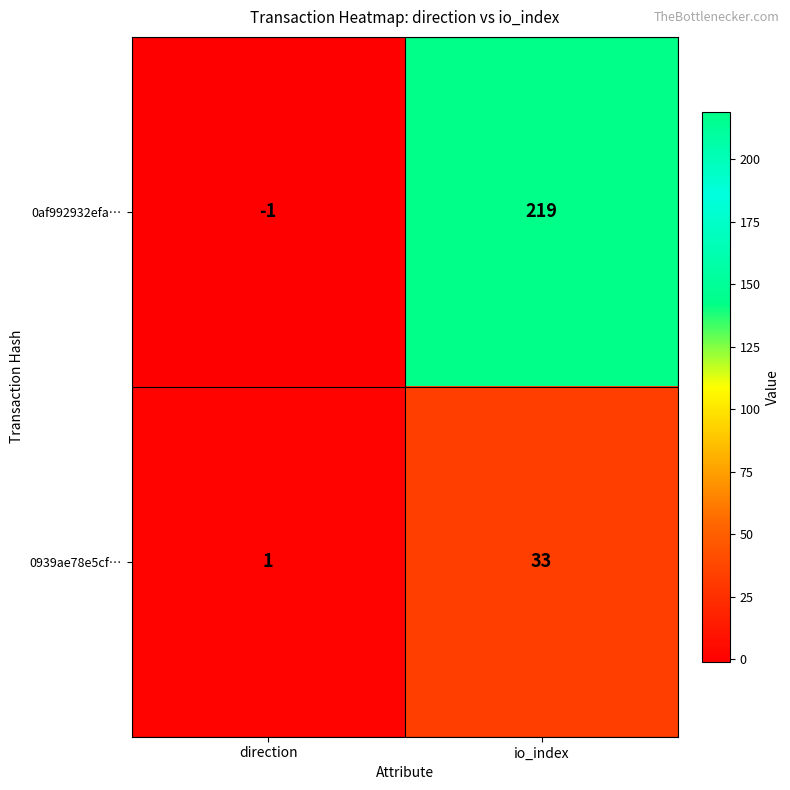

Count the number of data series in this chart.

2